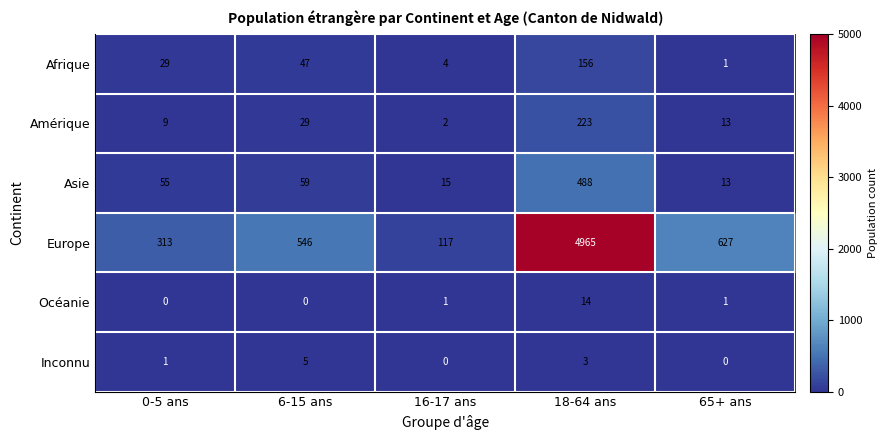

How many series are shown in this chart?

6